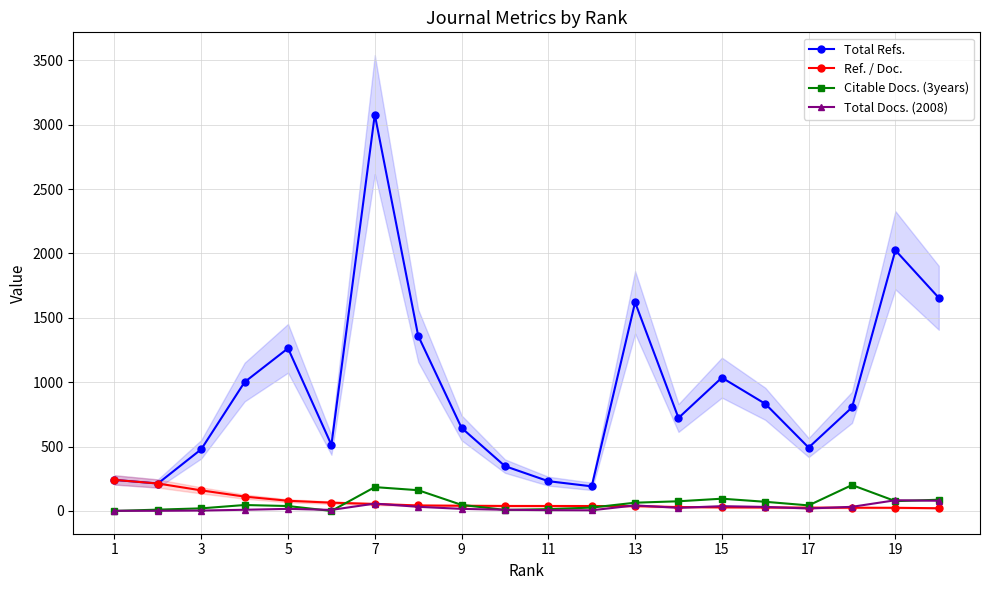

At which label does Ref. / Doc. first exceed 38?

1